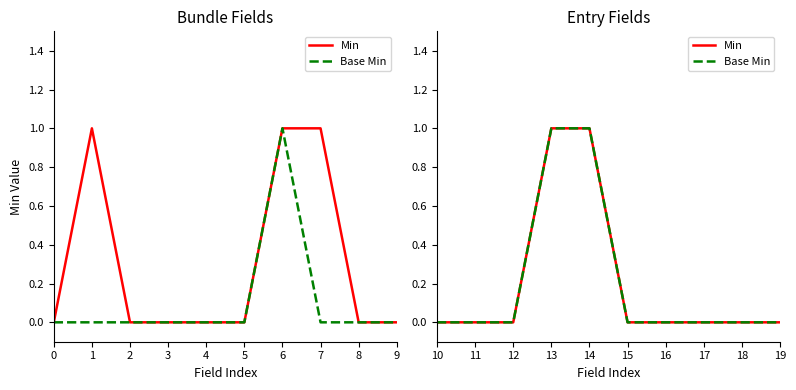

Rank the series at 14 from highest to lowest value.

Min, Base Min